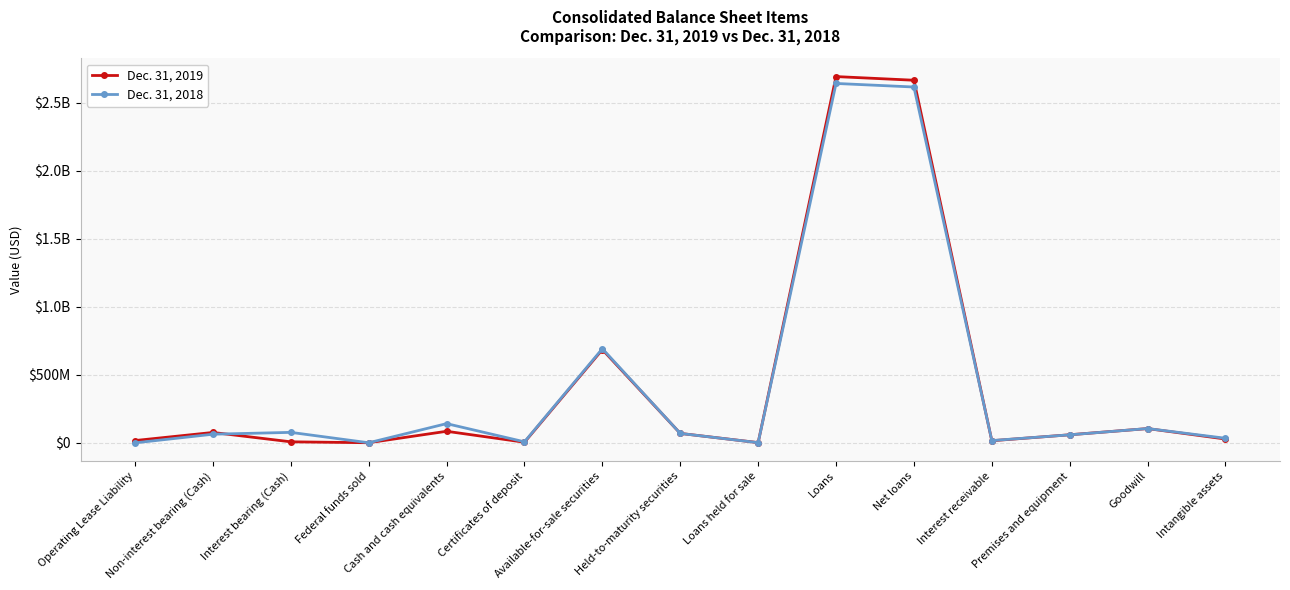

Between which two adjacent categories do Dec. 31, 2018 and Dec. 31, 2019 first intersect?

Non-interest bearing (Cash) and Interest bearing (Cash)